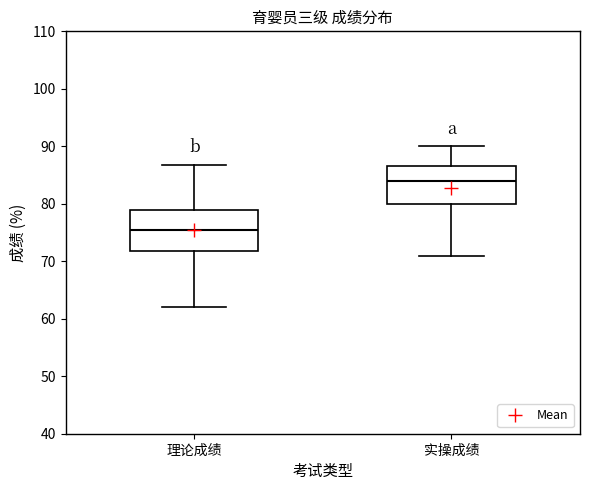

Which box's median line is the highest?

实操成绩